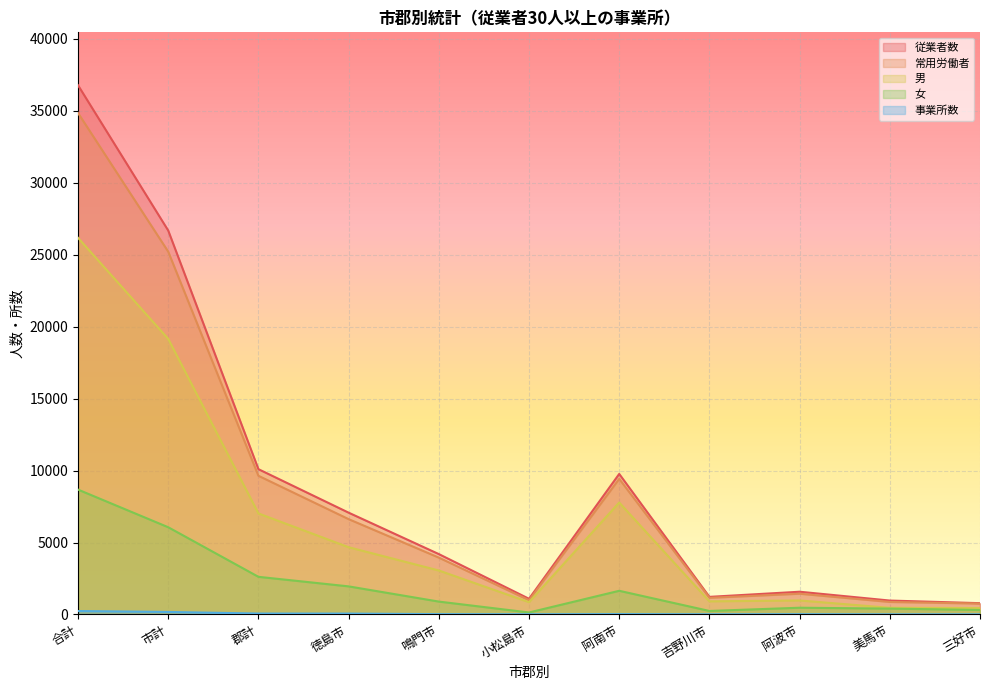

At 小松島市, list the series in order from largest to smallest.

従業者数, 常用労働者, 男, 女, 事業所数